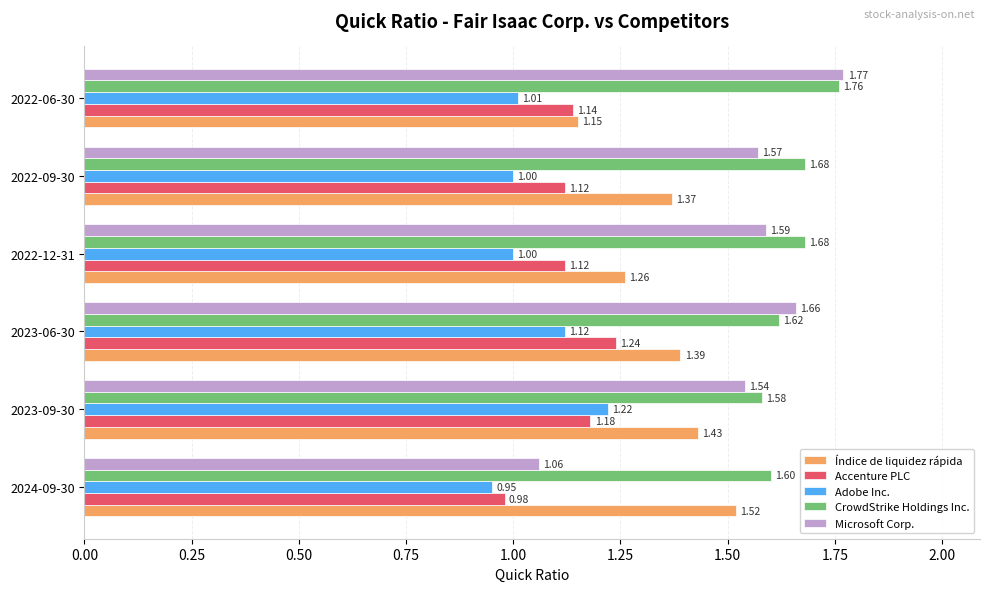

Rank the series by their maximum value, from highest to lowest.

Microsoft Corp., CrowdStrike Holdings Inc., Índice de liquidez rápida, Accenture PLC, Adobe Inc.